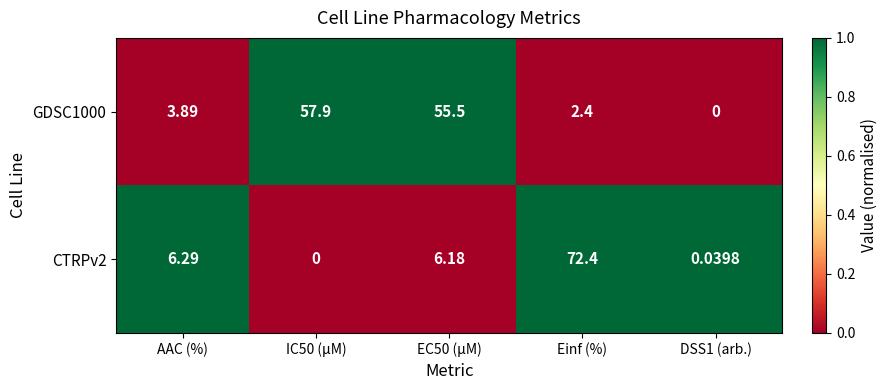

At how many categories does at least one series exceed 0?

5